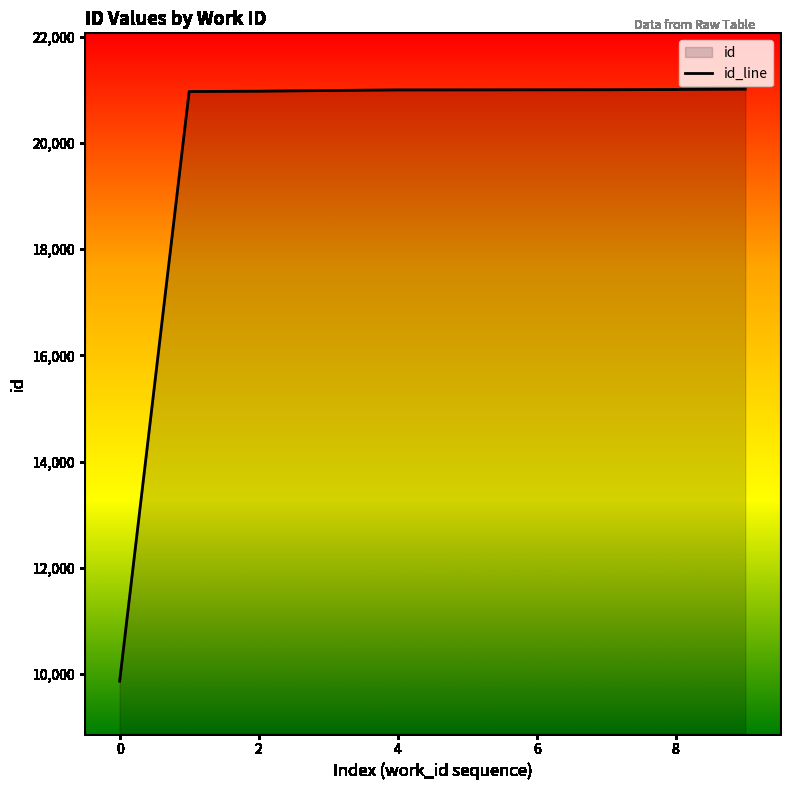

What is the difference between the maximum and minimum values?

11148